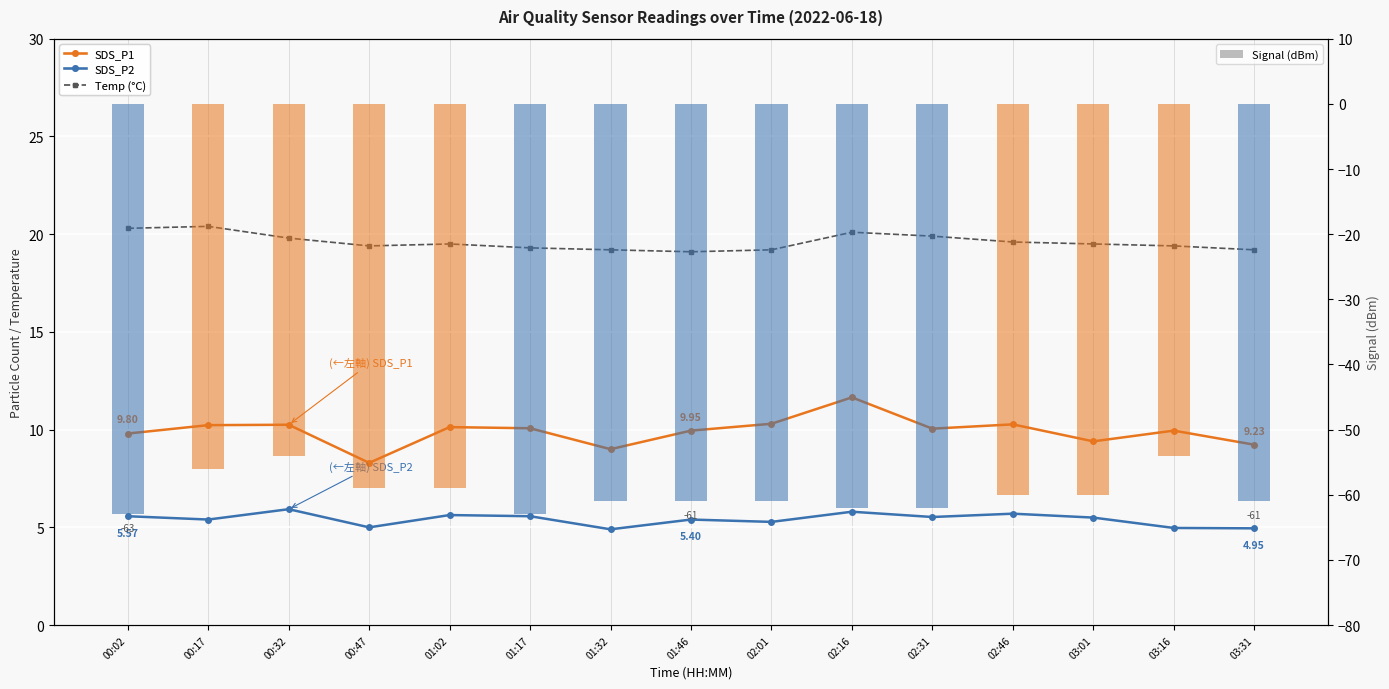

Which category has the highest value across all series?

00:17